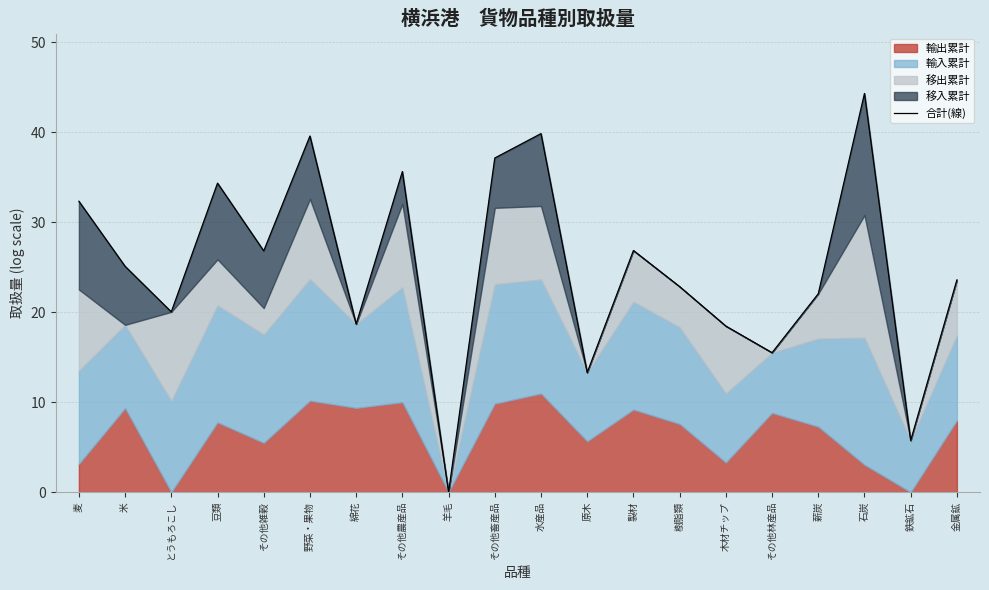

At which category does the data reach its first local peak?

豆類